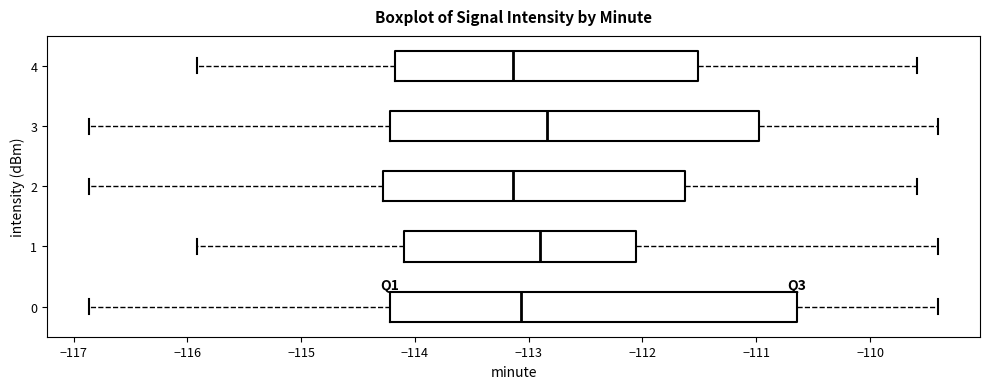

Comparing the boxes themselves (not the whiskers), which one is the widest?

0